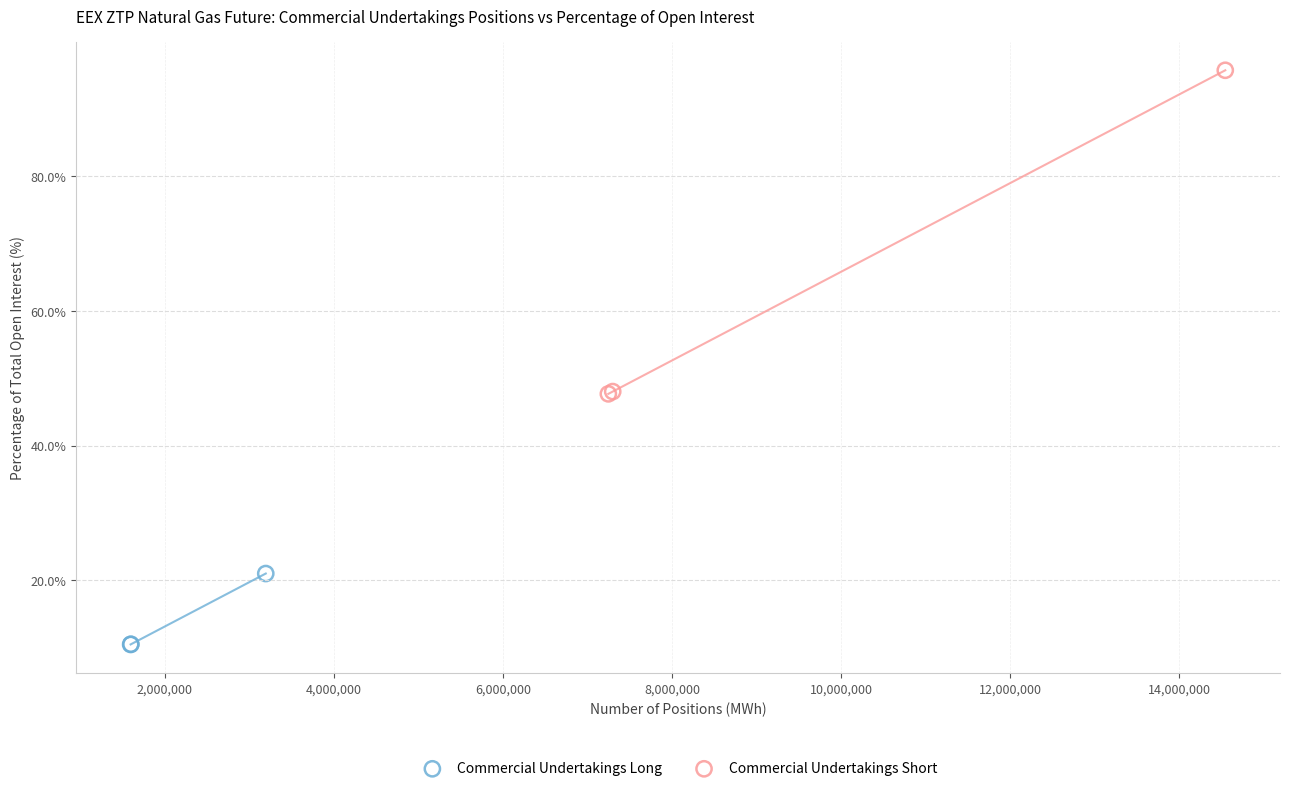

Which series contains the lowest Y value?

Commercial Undertakings Long